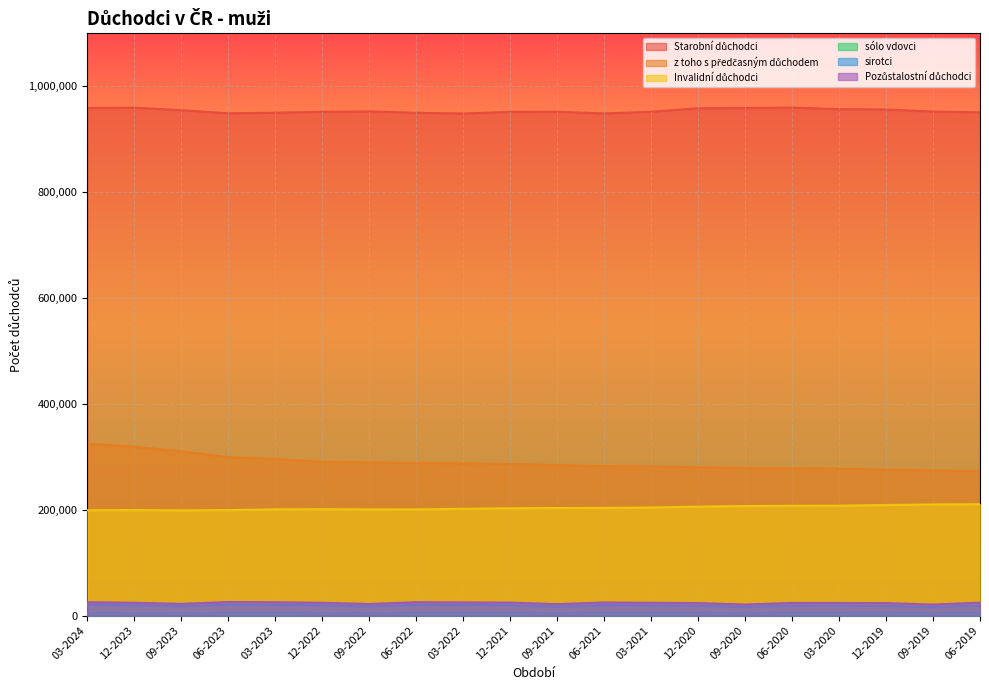

Rank the series by their maximum value, from lowest to highest.

sólo vdovci, sirotci, Pozůstalostní důchodci, Invalidní důchodci, z toho s předčasným důchodem, Starobní důchodci